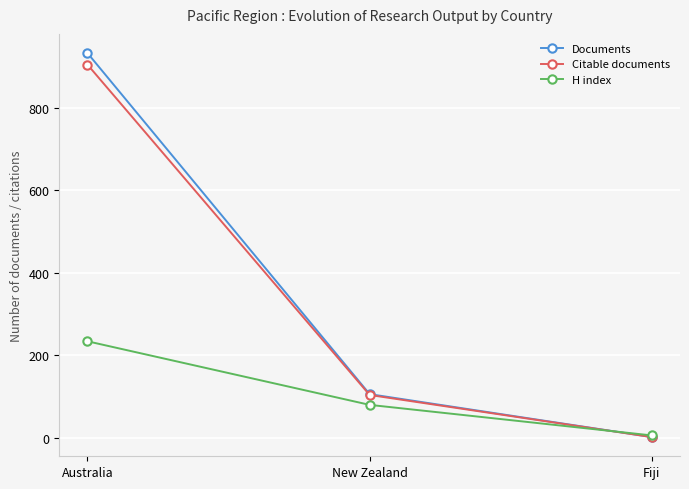

Which series has the largest range (max minus min)?

Documents